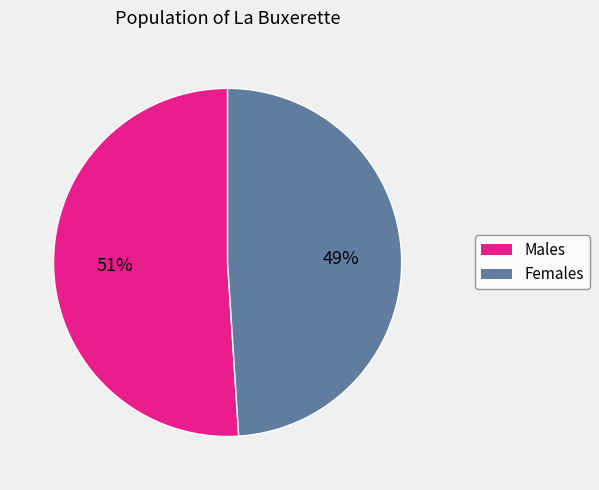

To the nearest percent, what is the average slice percentage?

50%